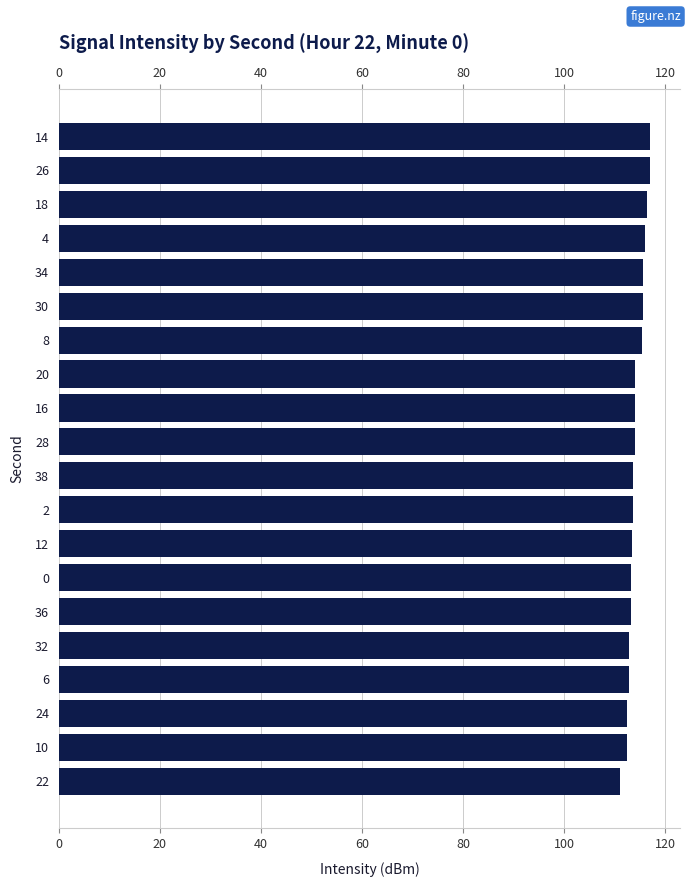

How many bars are there in total?

20